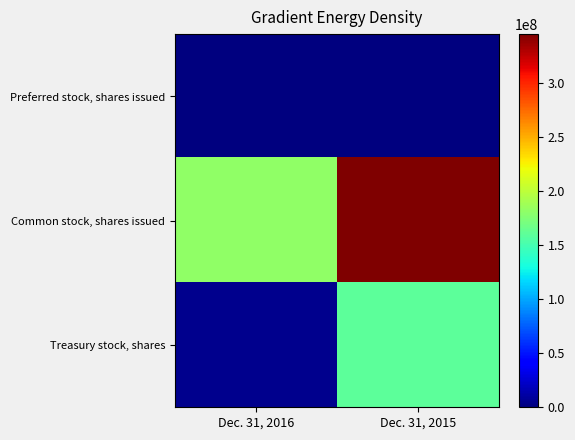

Reading right to left, transcribe all the data shown in this chart.

Preferred stock, shares issued: Dec. 31, 2015=0	Dec. 31, 2016=0
Common stock, shares issued: Dec. 31, 2015=344855704	Dec. 31, 2016=180595054
Treasury stock, shares: Dec. 31, 2015=160121966	Dec. 31, 2016=4647345